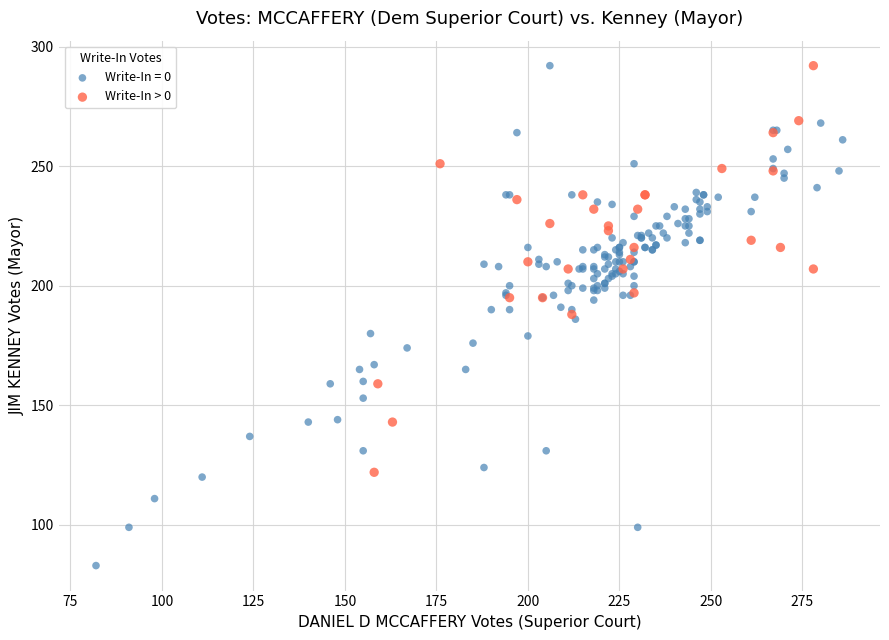

Which series has the largest Y range (max minus min)?

Write-In = 0